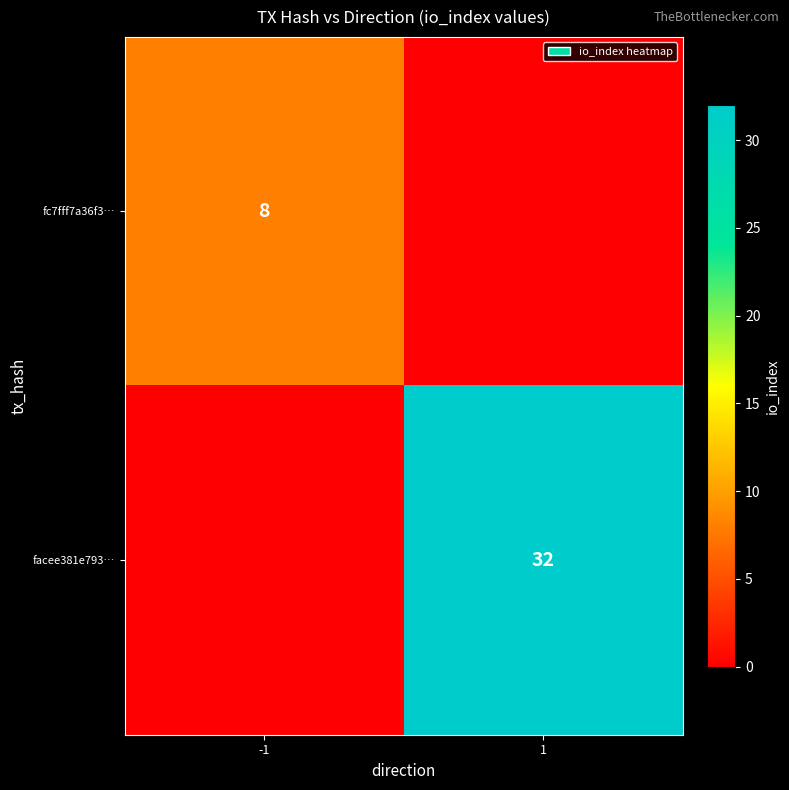

How many distinct data groups are displayed?

2